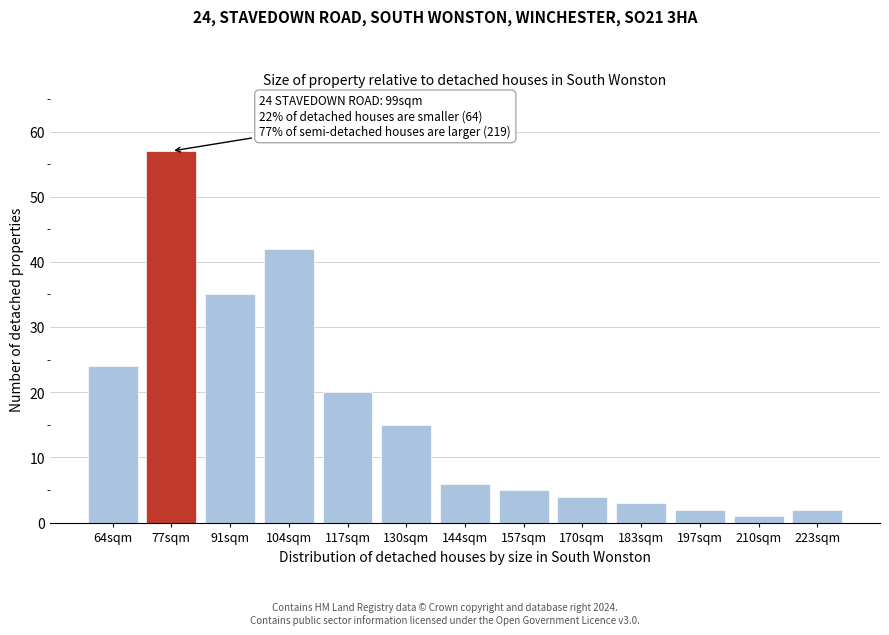

Reading left to right, what are all the values shown in this chart?

64sqm=24	77sqm=57	91sqm=35	104sqm=42	117sqm=20	130sqm=15	144sqm=6	157sqm=5	170sqm=4	183sqm=3	197sqm=2	210sqm=1	223sqm=2